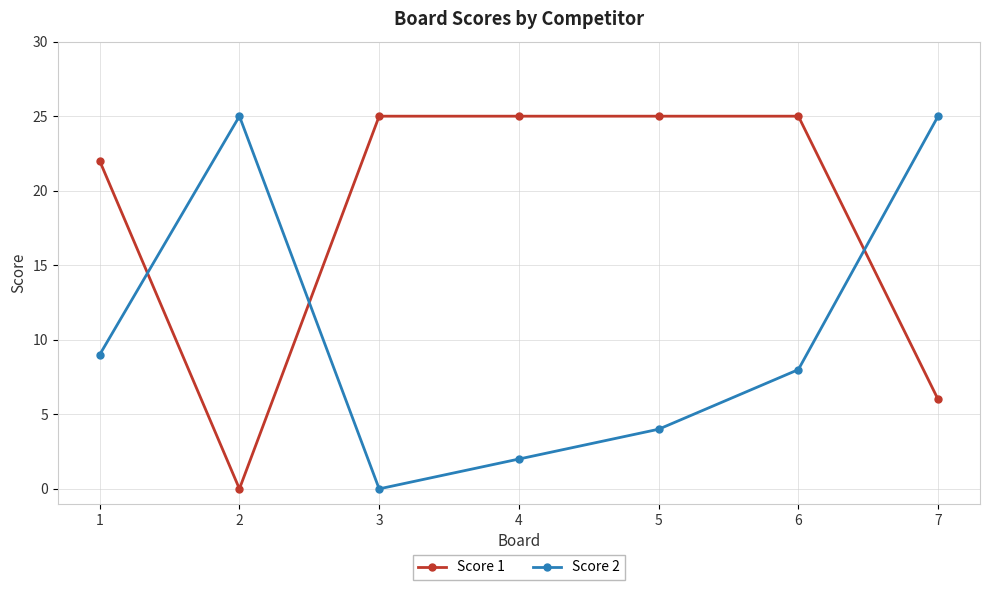

What is the difference between the Score 1 values at 4 and 7?

19